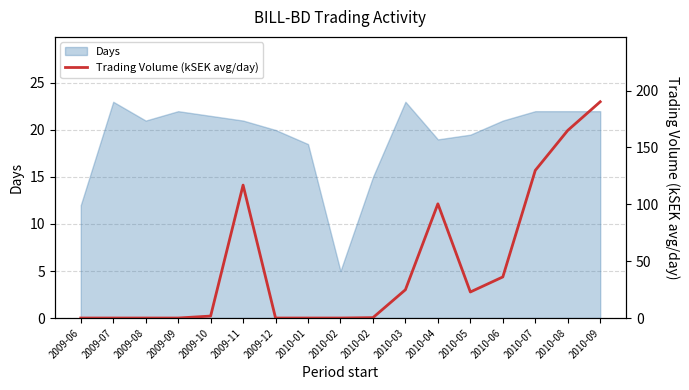

Rank the categories by value from highest to lowest.

2010-09, 2010-08, 2010-07, 2009-11, 2010-04, 2010-06, 2010-03, 2010-05, 2009-10, 2010-02, 2009-06, 2009-07, 2009-08, 2009-09, 2009-12, 2010-01, 2010-02